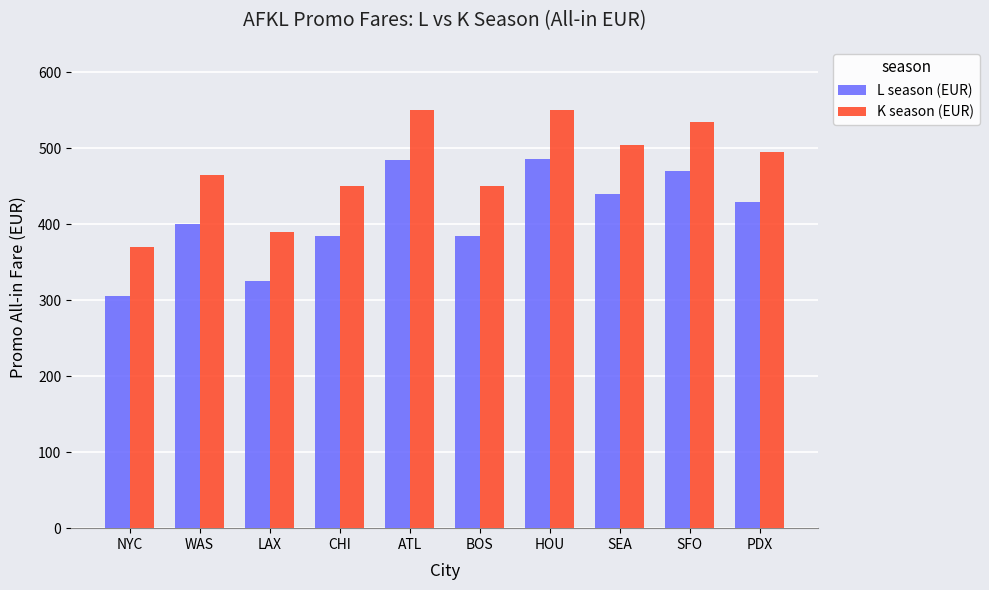

What are all the series names shown in the legend?

L season (EUR), K season (EUR)